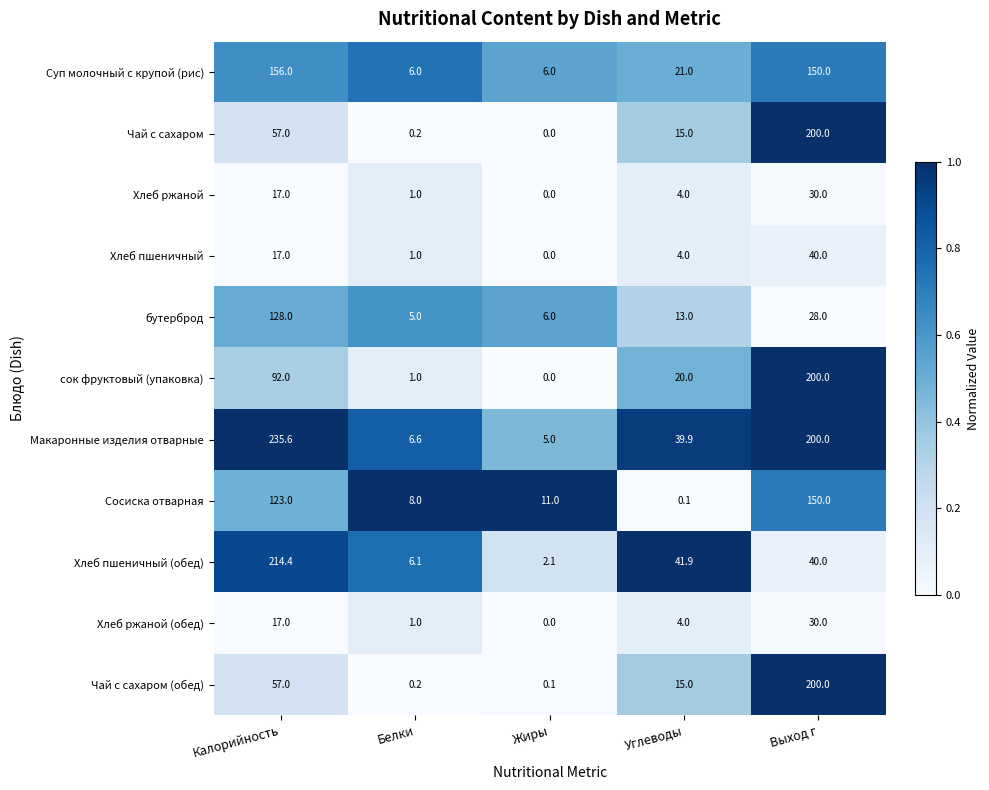

What is the average value of the Суп молочный с крупой (рис) series?

67.8